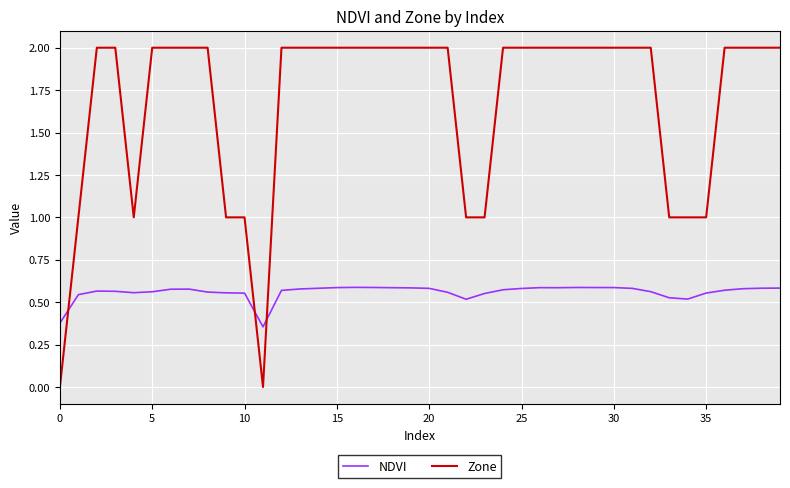

Which series has the largest total across all categories?

Zone